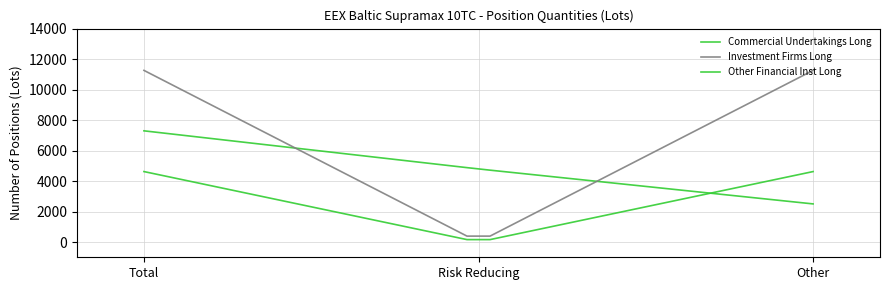

What is the lowest value of the Other Financial Inst Long series?

159.4